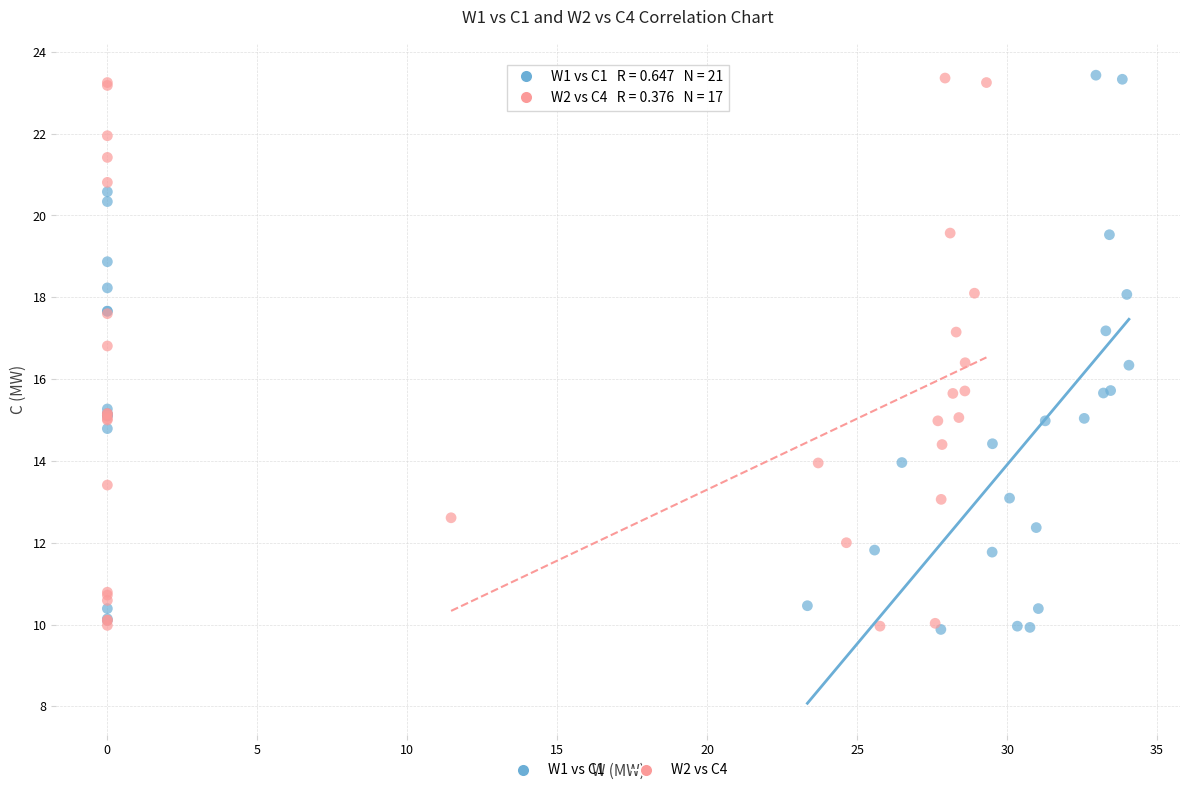

What are all the series names shown in the legend?

W1 vs C1, W2 vs C4